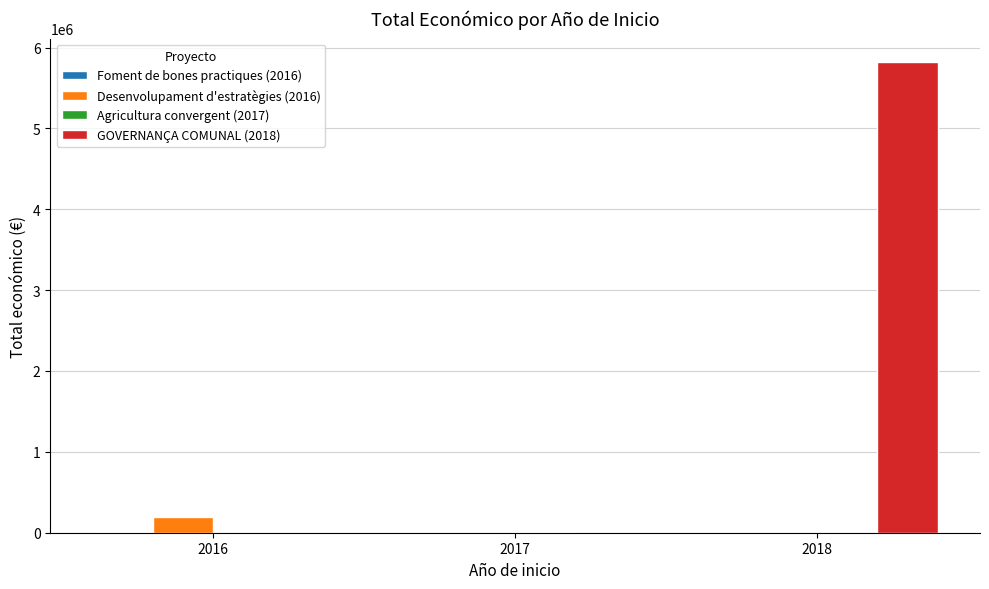

True or false: GOVERNANÇA COMUNAL (2018) has a value of 0 at 2016.

True